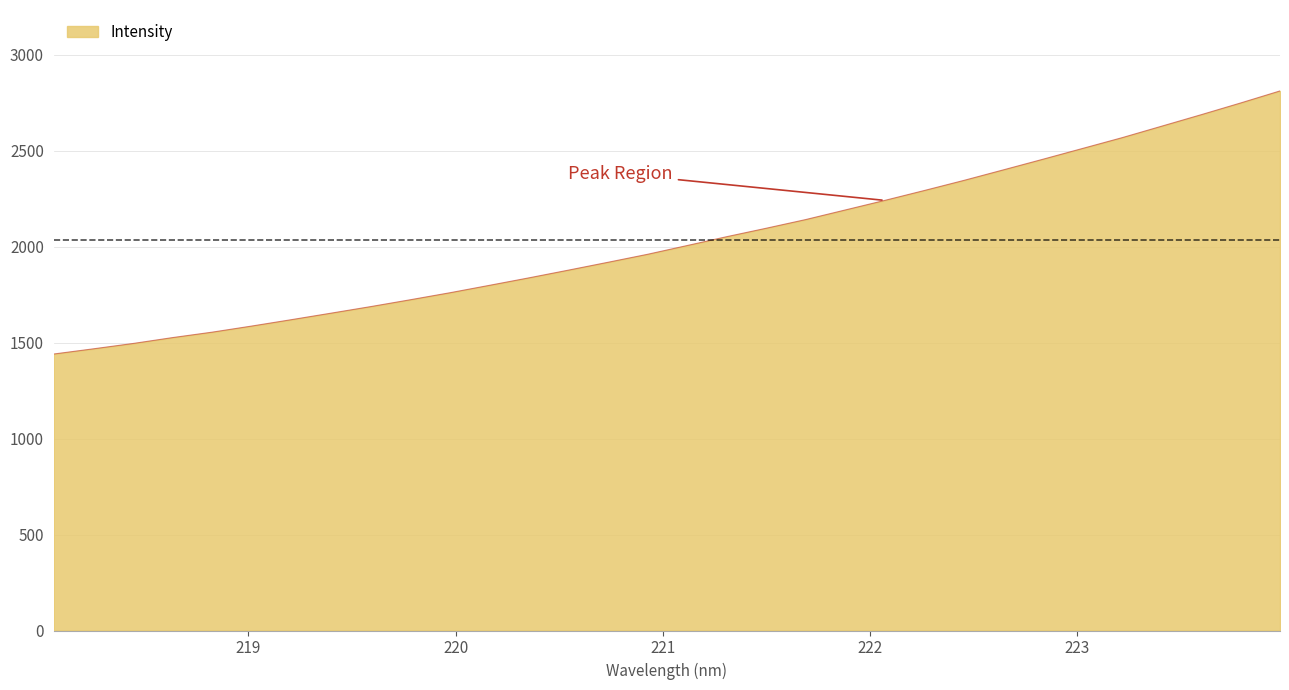

Reading left to right, extract all data points from this chart.

1440.0	1467.1	1494.8	1525.6	1553.9	1585.7	1618.9	1652.7	1686.8	1722.5	1758.9	1797.6	1836.6	1876.9	1917.8	1959.4	2005.0	2051.1	2095.1	2140.4	2190.3	2240.2	2291.7	2344.3	2399.2	2454.5	2510.6	2566.7	2626.5	2686.3	2747.4	2810.4